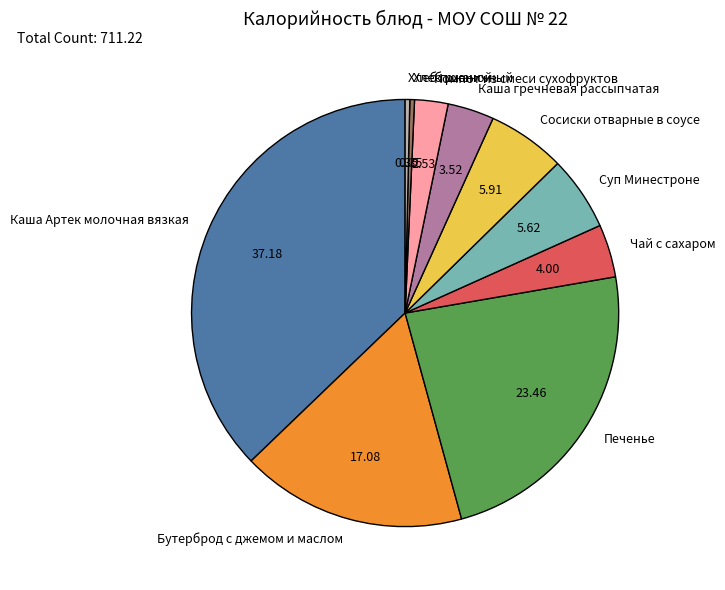

Approximately how many times larger is the value at Суп Минестроне compared to Бутерброд с джемом и маслом?

0.3